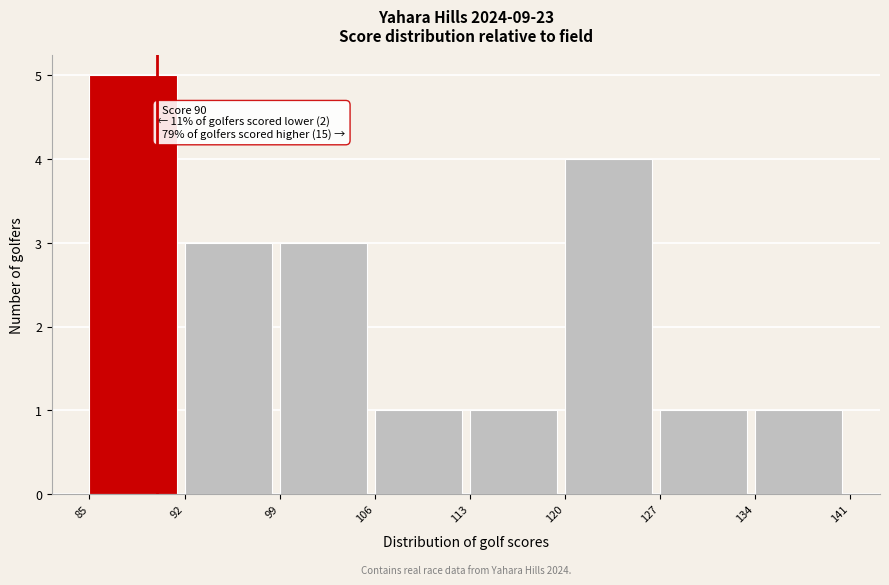

Over which range of the x-axis is the bar tallest?

85 to 92